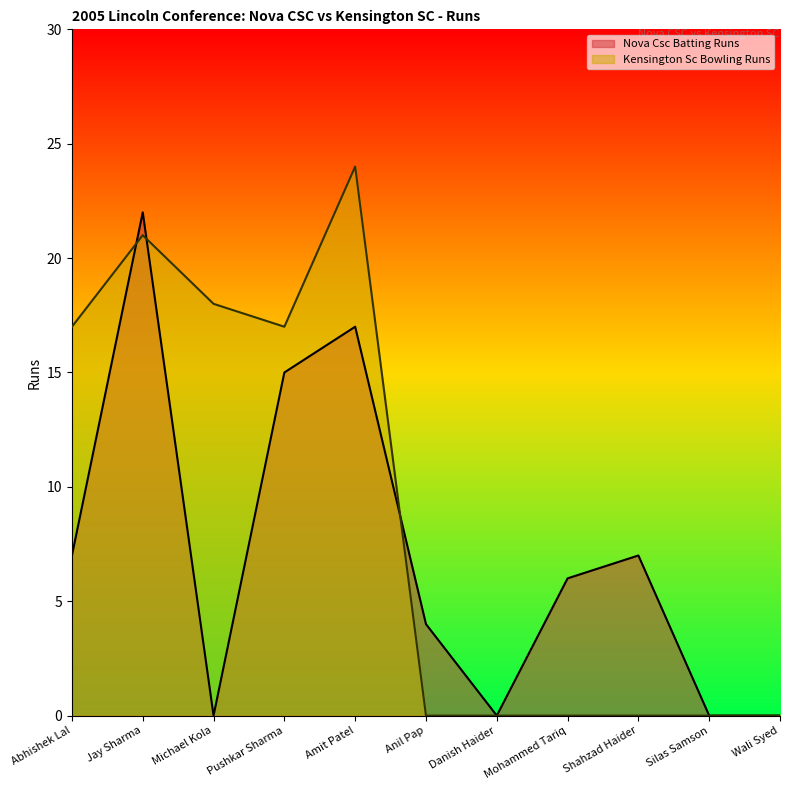

What is the label of the 8th point from the left?

Mohammed Tariq